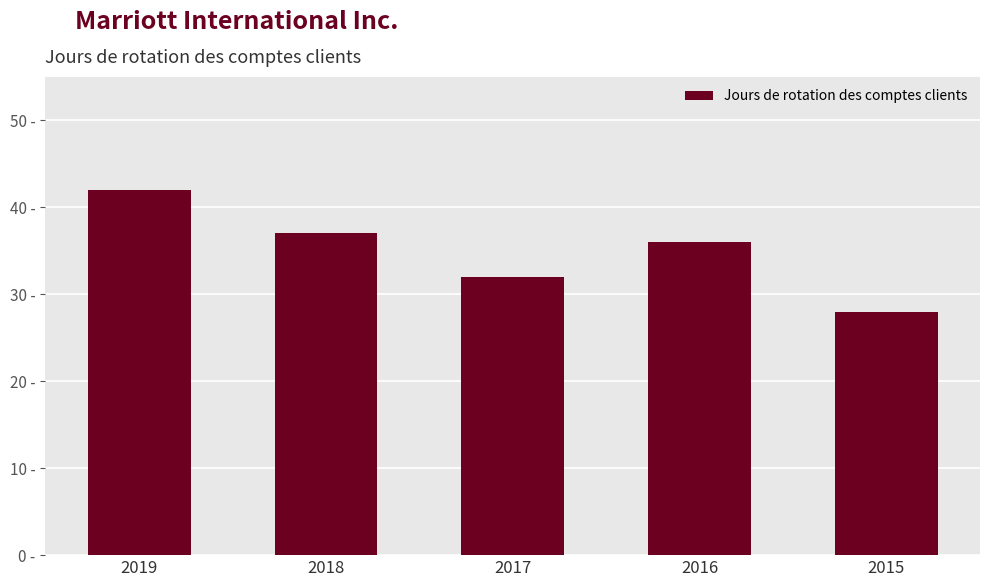

How many bars are there in total?

5